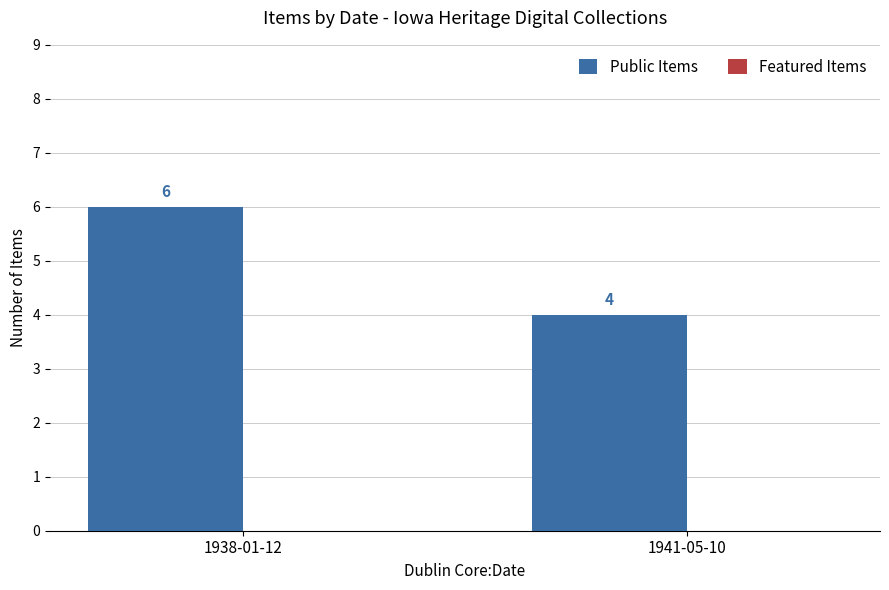

Reading left to right, what are all the values shown in this chart?

1938-01-12=6	1941-05-10=4